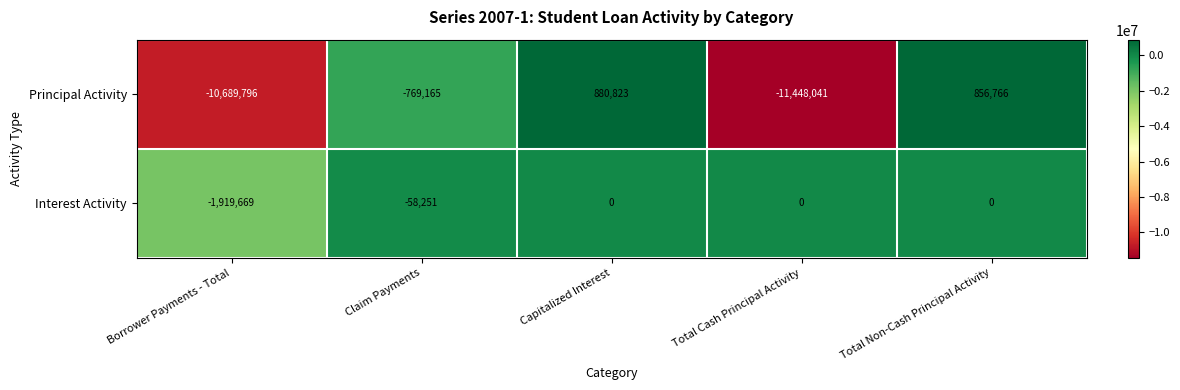

At which category does the chart reach its minimum across all series?

Total Cash Principal Activity